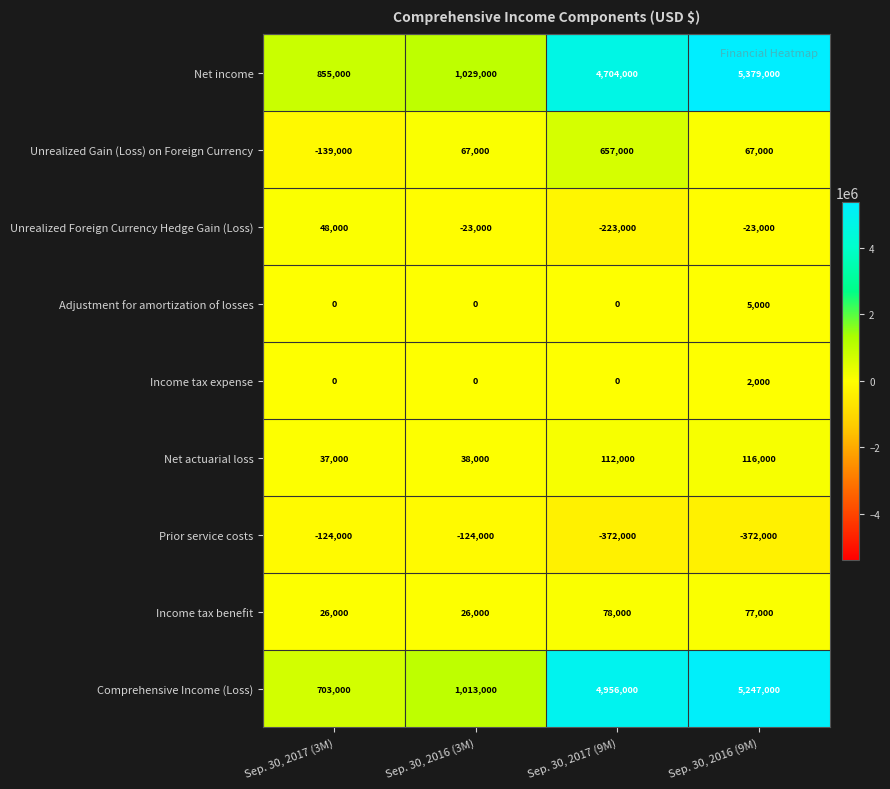

What is the minimum value shown in the chart?

-372000